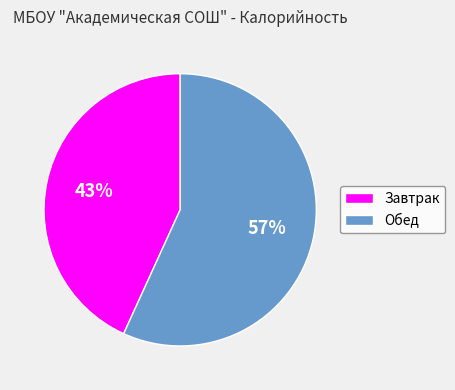

Which has a higher value, Завтрак or Обед?

Обед